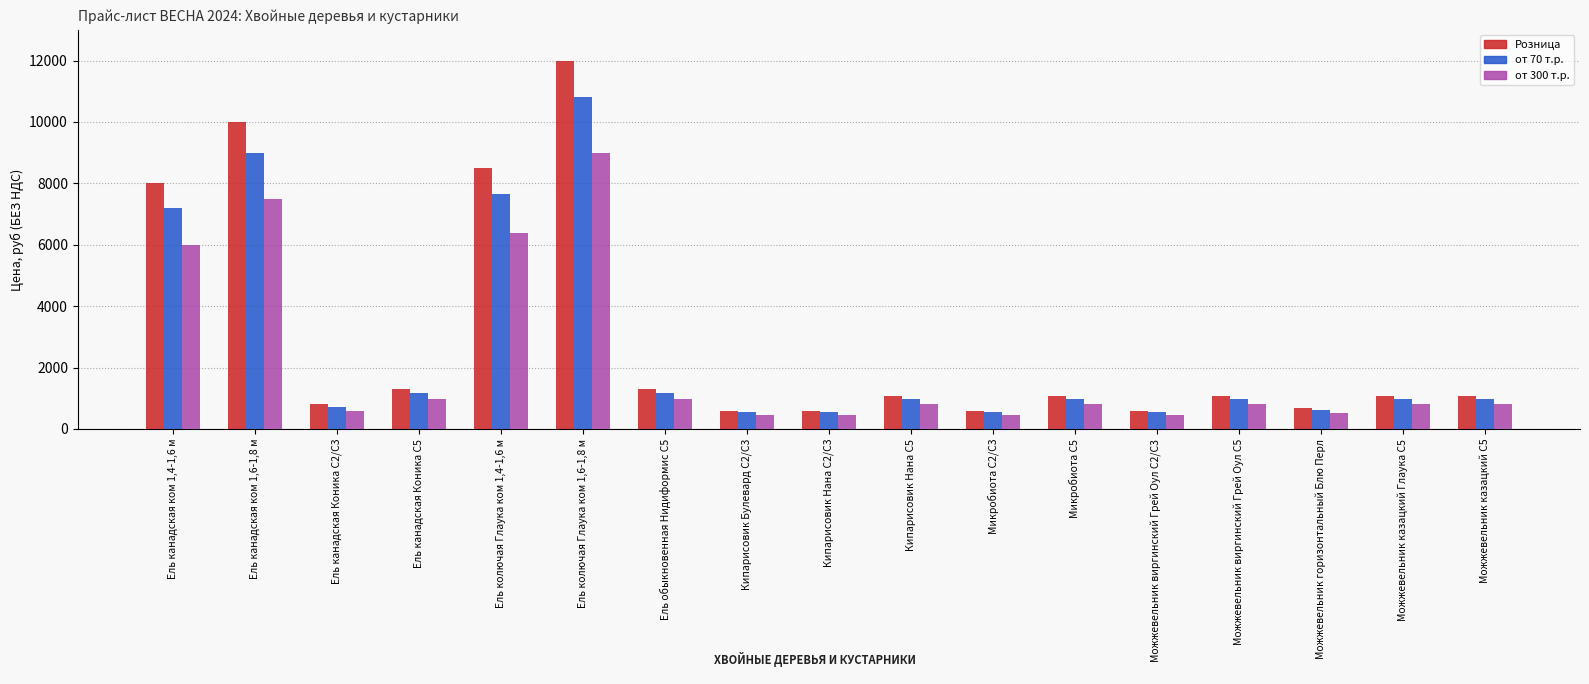

What is the average value of the Розница series?

2965